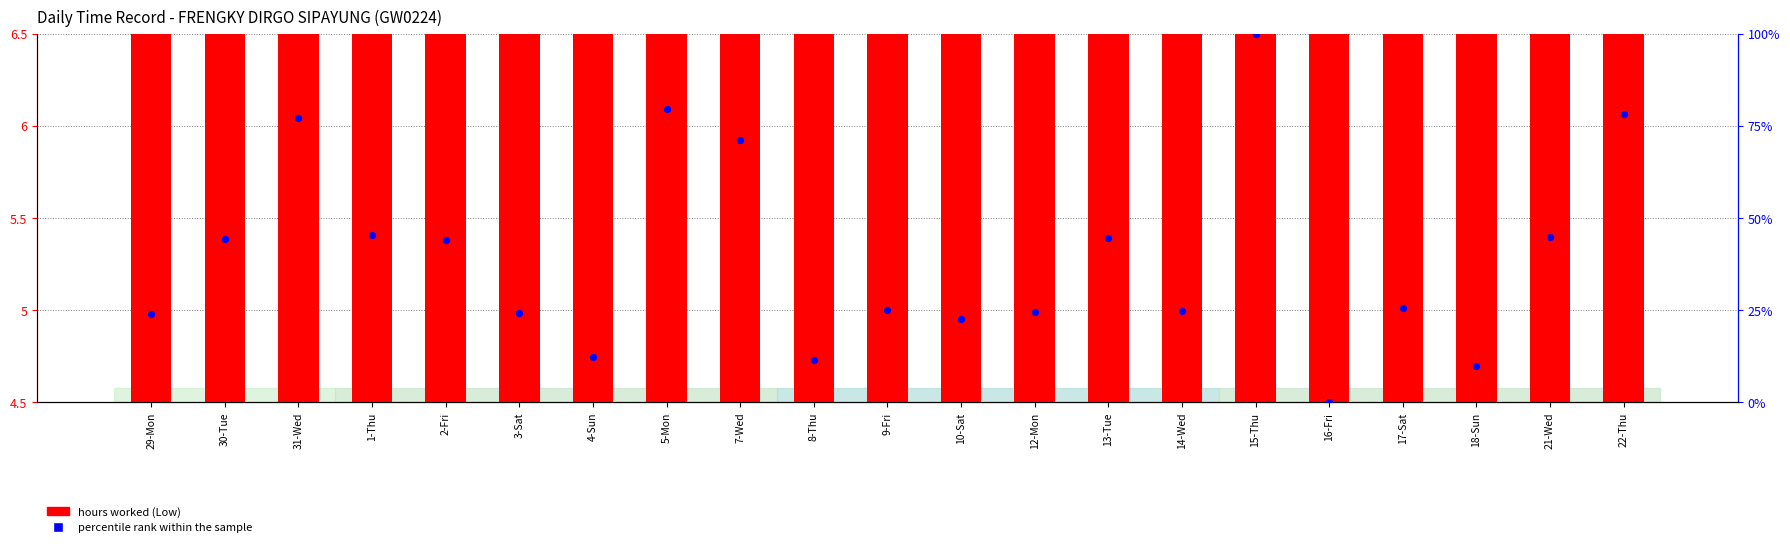

What is the total value across all series at 30-Tue?

58.3